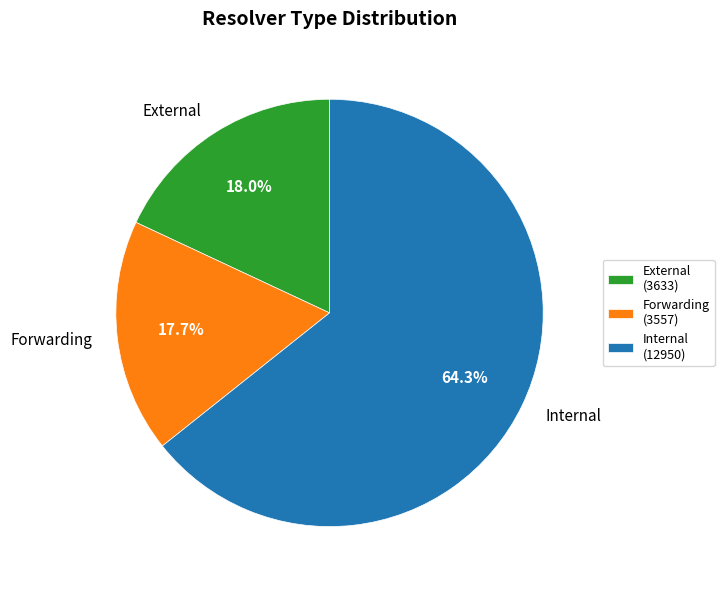

Approximately how many times larger is the value at External compared to Forwarding?

1.0